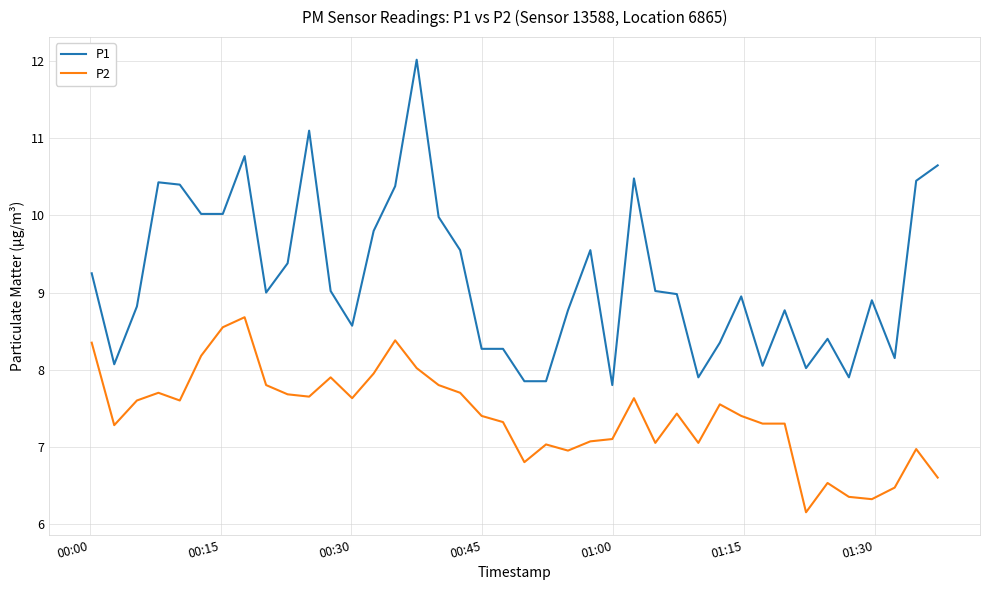

What is the minimum value for P1?

7.8